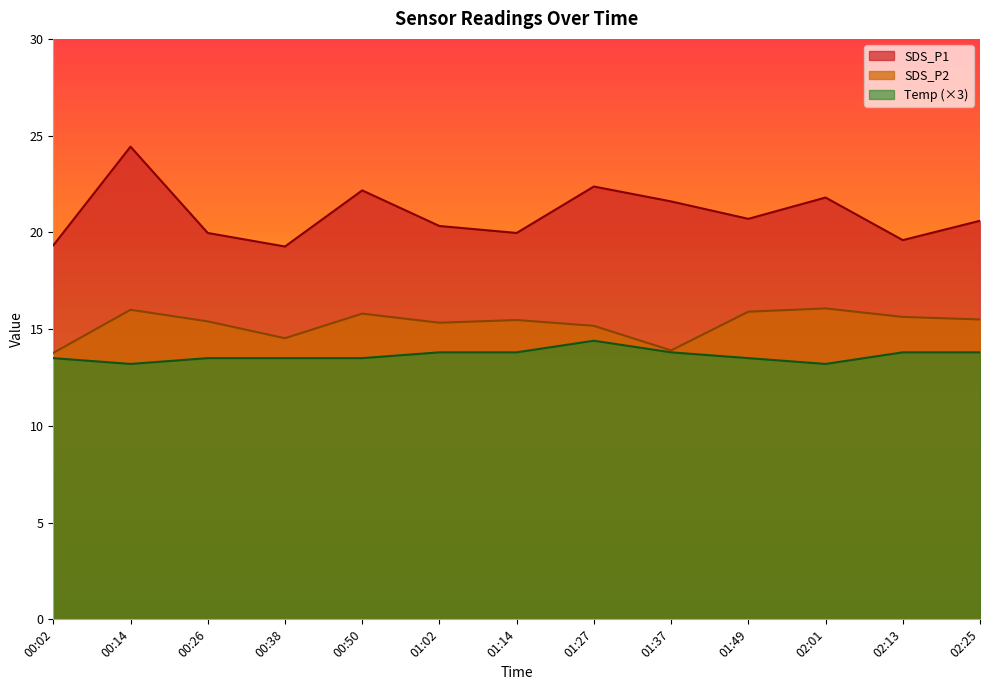

How many series are shown in this chart?

3